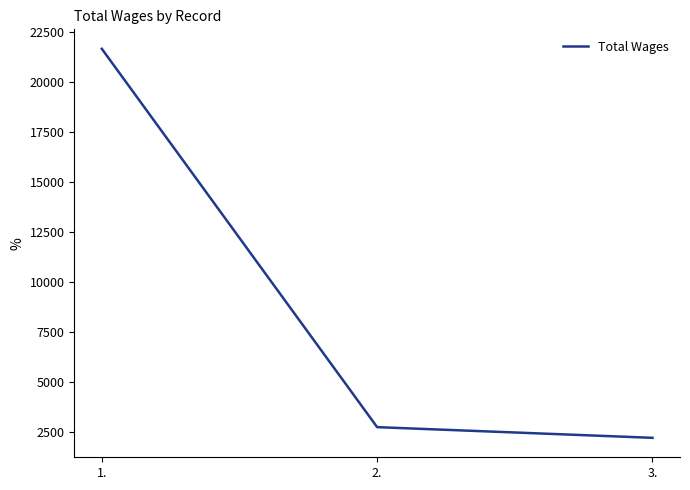

The value at 1. is 30109. True or false?

False